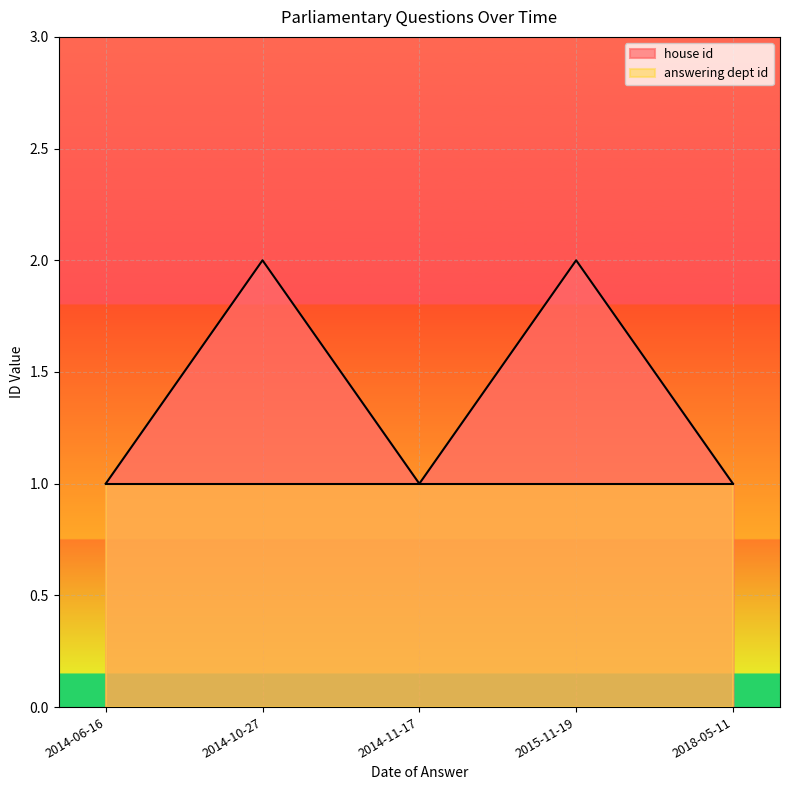

Which series changed the most between 2015-11-19 and 2018-05-11?

house id